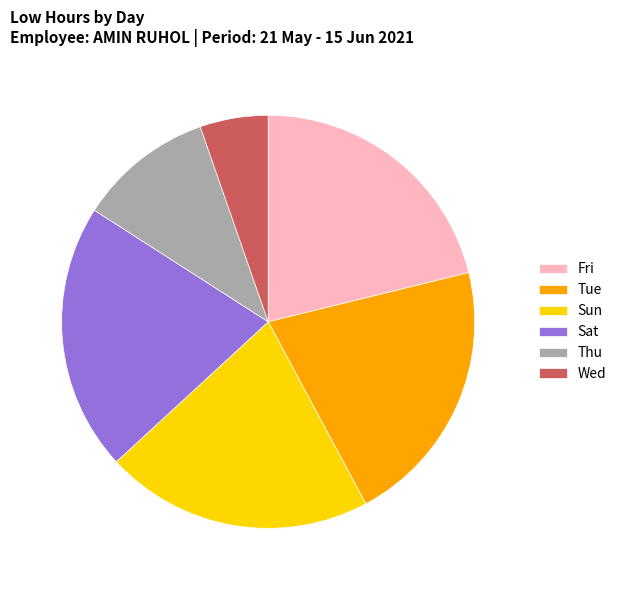

Approximately how many times larger is the value at Fri compared to Tue?

1.0